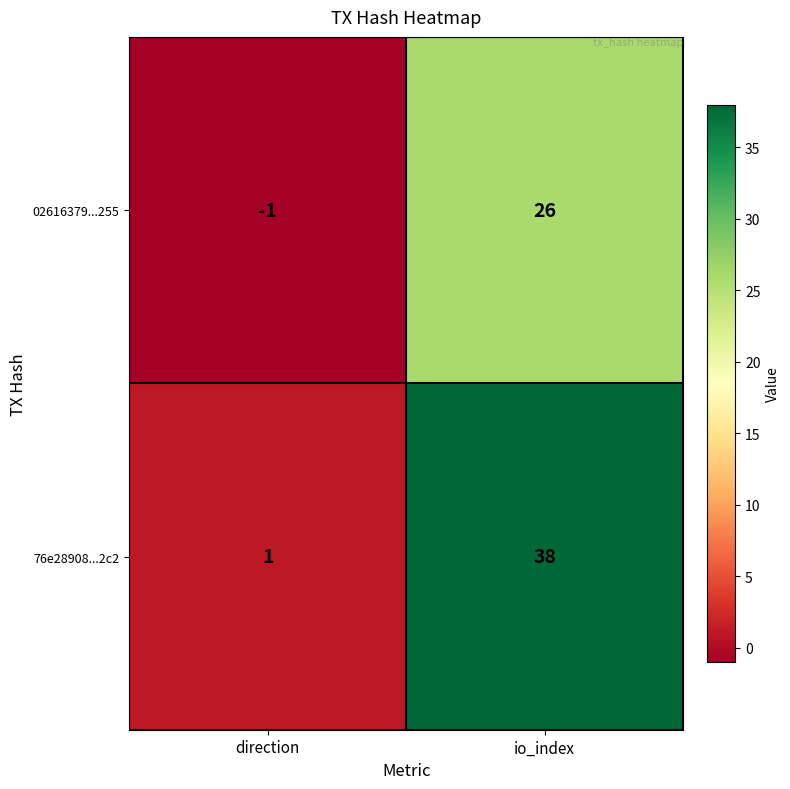

Rank the series at io_index from lowest to highest value.

02616379...255, 76e28908...2c2